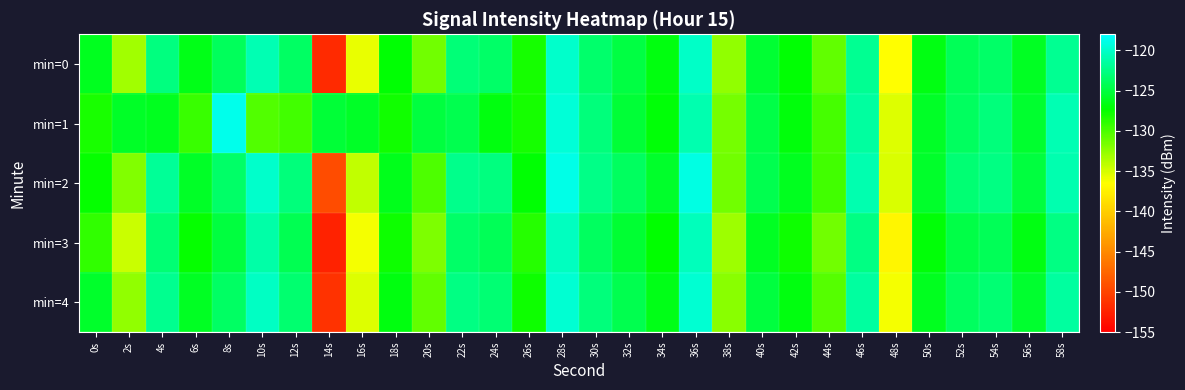

Reading left to right, extract all data points from this chart.

min=0: 0s=-126.1	2s=-133.0	4s=-122.7	6s=-126.4	8s=-124.1	10s=-120.8	12s=-123.8	14s=-151.9	16s=-135.7	18s=-127.2	20s=-131.3	22s=-123.0	24s=-123.6	26s=-128.1	28s=-120.0	30s=-123.3	32s=-124.9	34s=-126.8	36s=-120.0	38s=-132.6	40s=-125.5	42s=-127.2	44s=-130.8	46s=-122.0	48s=-136.6	50s=-126.6	52s=-124.2	54s=-123.6	56s=-126.1	58s=-122.0
min=1: 0s=-128.3	2s=-125.9	4s=-126.2	6s=-129.3	8s=-118.8	10s=-130.2	12s=-129.6	14s=-125.3	16s=-125.9	18s=-127.9	20s=-125.0	22s=-124.5	24s=-126.8	26s=-128.1	28s=-119.5	30s=-122.8	32s=-125.3	34s=-127.1	36s=-121.0	38s=-131.5	40s=-124.7	42s=-126.9	44s=-129.8	46s=-121.5	48s=-135.2	50s=-125.9	52s=-123.8	54s=-122.9	56s=-125.6	58s=-120.8
min=2: 0s=-127.5	2s=-132.0	4s=-121.8	6s=-125.9	8s=-123.5	10s=-119.9	12s=-122.8	14s=-149.5	16s=-134.2	18s=-126.3	20s=-130.1	22s=-122.2	24s=-122.7	26s=-127.2	28s=-118.9	30s=-122.4	32s=-123.8	34s=-125.7	36s=-119.1	38s=-131.4	40s=-124.5	42s=-126.1	44s=-129.6	46s=-121.0	48s=-135.1	50s=-125.7	52s=-123.2	54s=-122.5	56s=-125.0	58s=-120.9
min=3: 0s=-129.1	2s=-134.5	4s=-123.2	6s=-127.4	8s=-125.0	10s=-121.3	12s=-124.3	14s=-152.4	16s=-136.2	18s=-127.8	20s=-131.8	22s=-123.5	24s=-124.1	26s=-128.6	28s=-120.4	30s=-123.8	32s=-125.4	34s=-127.3	36s=-120.5	38s=-133.0	40s=-126.0	42s=-127.7	44s=-131.3	46s=-122.5	48s=-137.1	50s=-127.1	52s=-124.7	54s=-124.1	56s=-126.6	58s=-122.5
min=4: 0s=-125.8	2s=-132.5	4s=-122.1	6s=-126.0	8s=-123.7	10s=-120.3	12s=-123.3	14s=-151.3	16s=-135.3	18s=-126.8	20s=-130.8	22s=-122.6	24s=-123.2	26s=-127.7	28s=-119.6	30s=-122.9	32s=-124.5	34s=-126.4	36s=-119.7	38s=-132.2	40s=-125.0	42s=-126.8	44s=-130.3	46s=-121.6	48s=-136.1	50s=-126.2	52s=-123.8	54s=-123.1	56s=-125.6	58s=-121.6